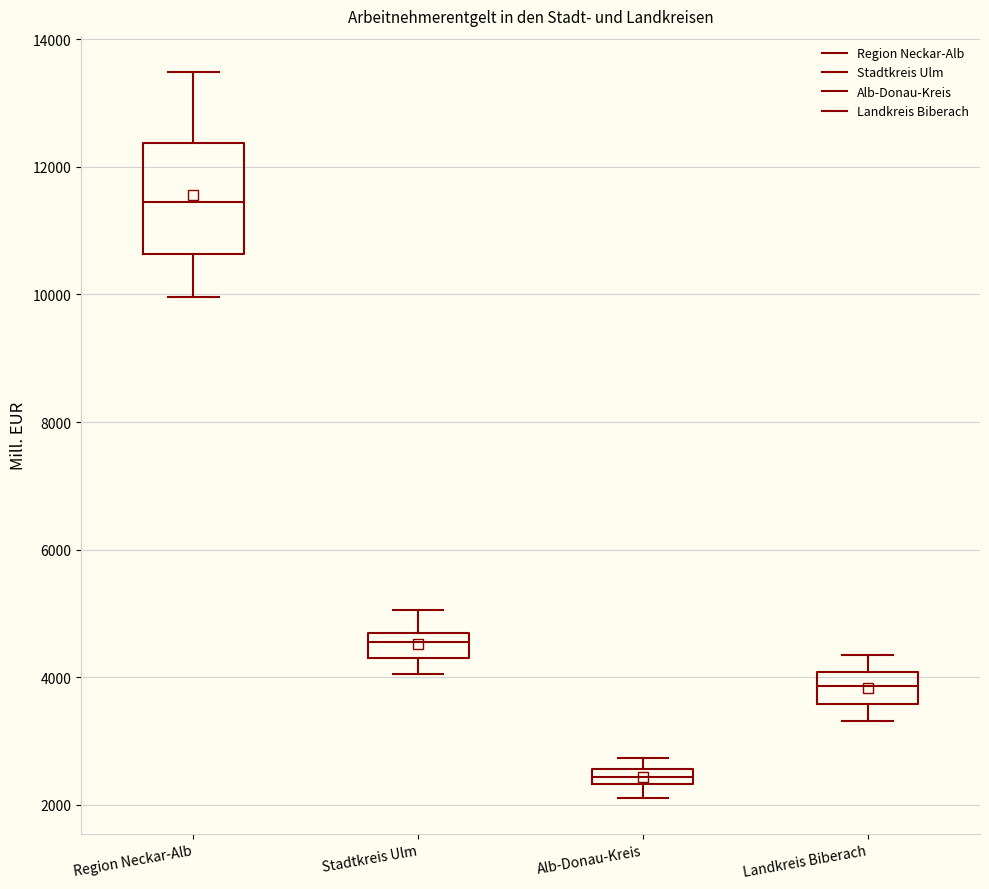

Where is the upper edge of the box for Alb-Donau-Kreis on the y-axis? The values are not printed on the chart, so give them approximately, as read against the axis.

2600